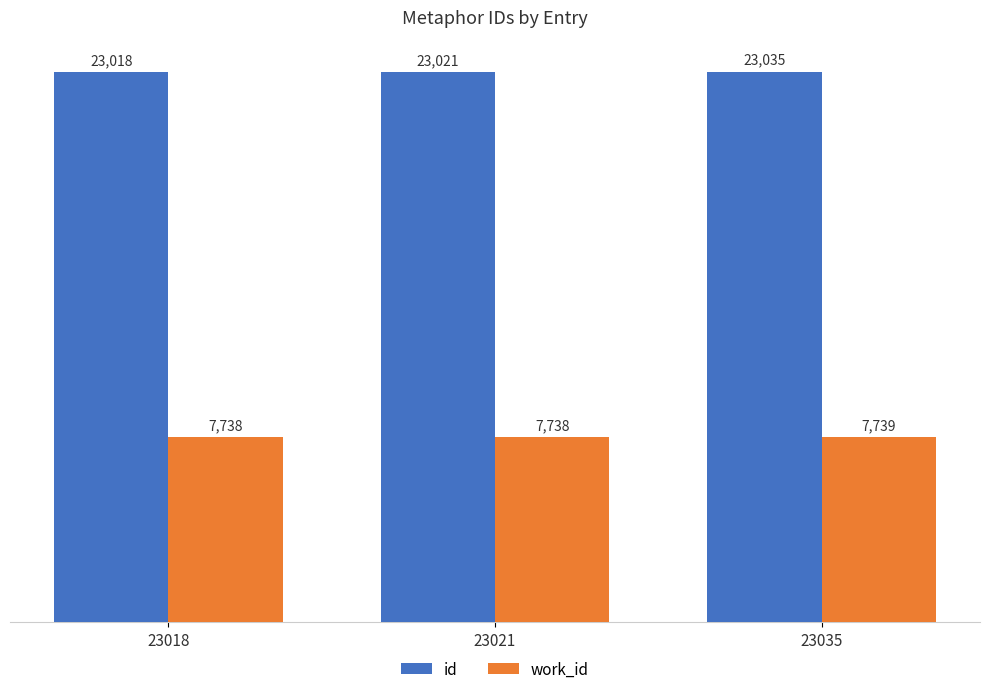

What is the difference between the highest and lowest values at 23035?

15296